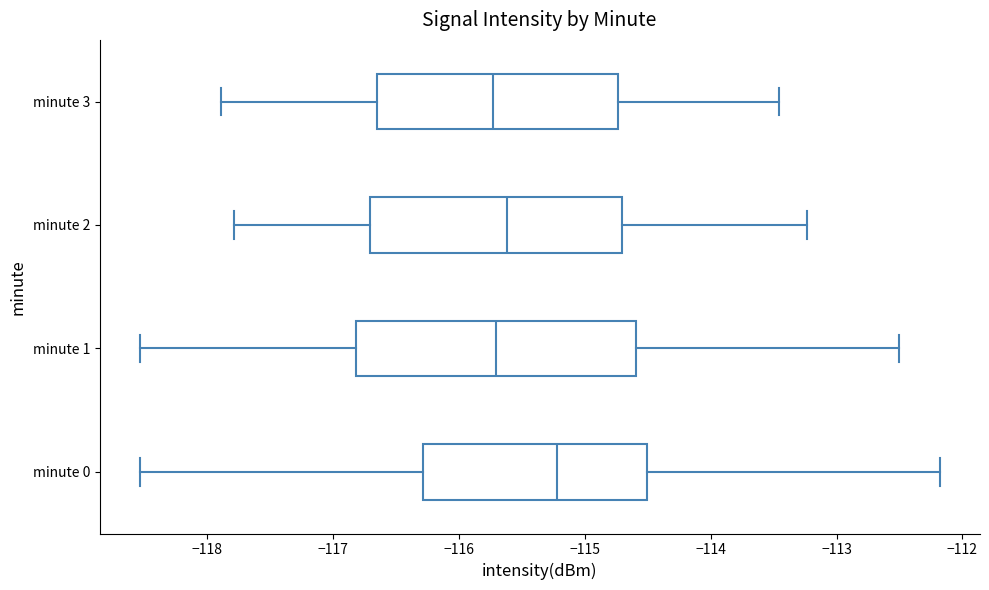

Reading bottom to top, read every box against the x-axis: the position of its median line, the range the box covers, and the ends of its whiskers. The values are not printed on the chart, so give them approximately, as read against the axis.

minute 0: median -115.2, box -116.3 to -114.5, whiskers -118.5 to -112.2
minute 1: median -115.7, box -116.8 to -114.6, whiskers -118.5 to -112.5
minute 2: median -115.6, box -116.7 to -114.7, whiskers -117.8 to -113.2
minute 3: median -115.7, box -116.7 to -114.7, whiskers -117.9 to -113.5